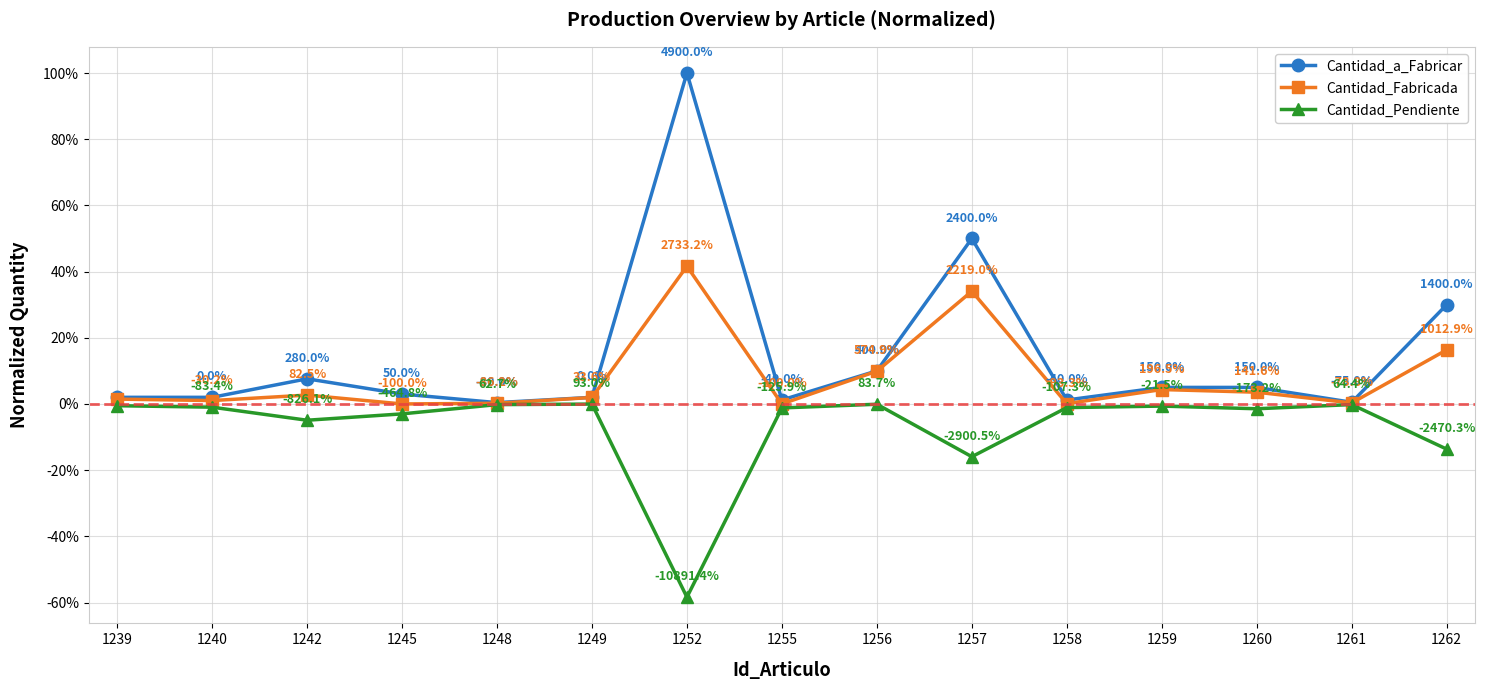

Where is Cantidad_Fabricada nearest to the value 0?

1245